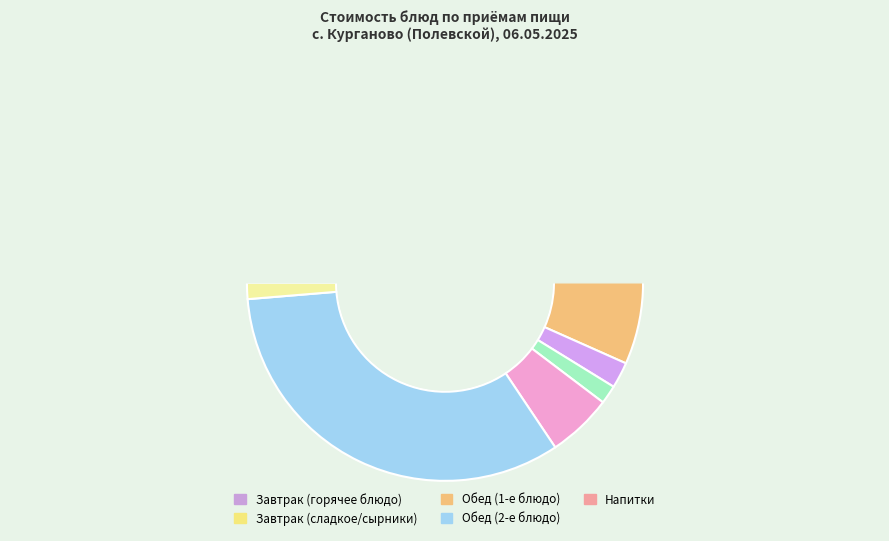

True or false: Обед (Макаронные изделия) accounts for 5% of the total.

True